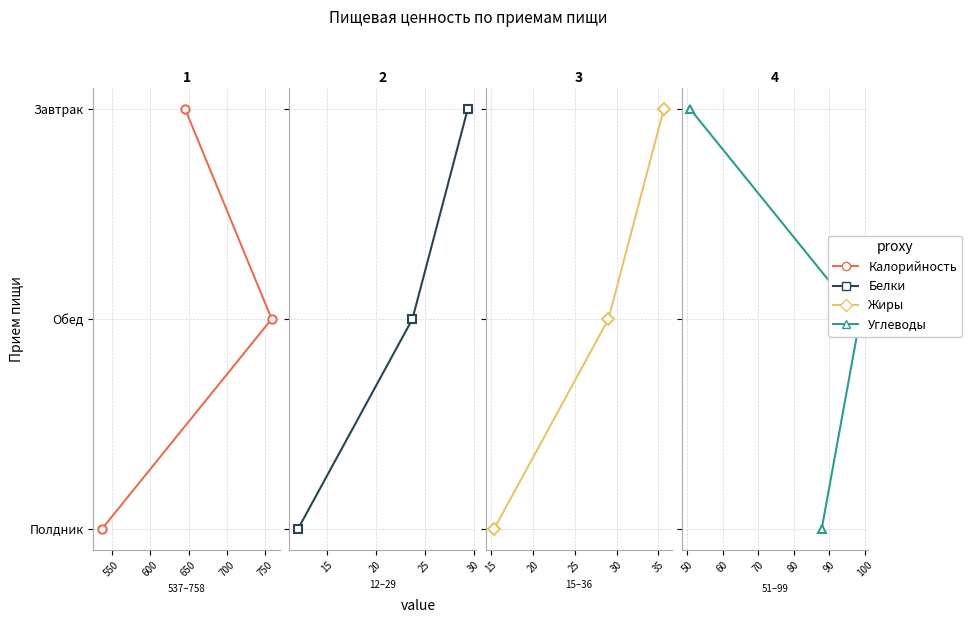

Count the Углеводы values in the range 0 to 2.

3